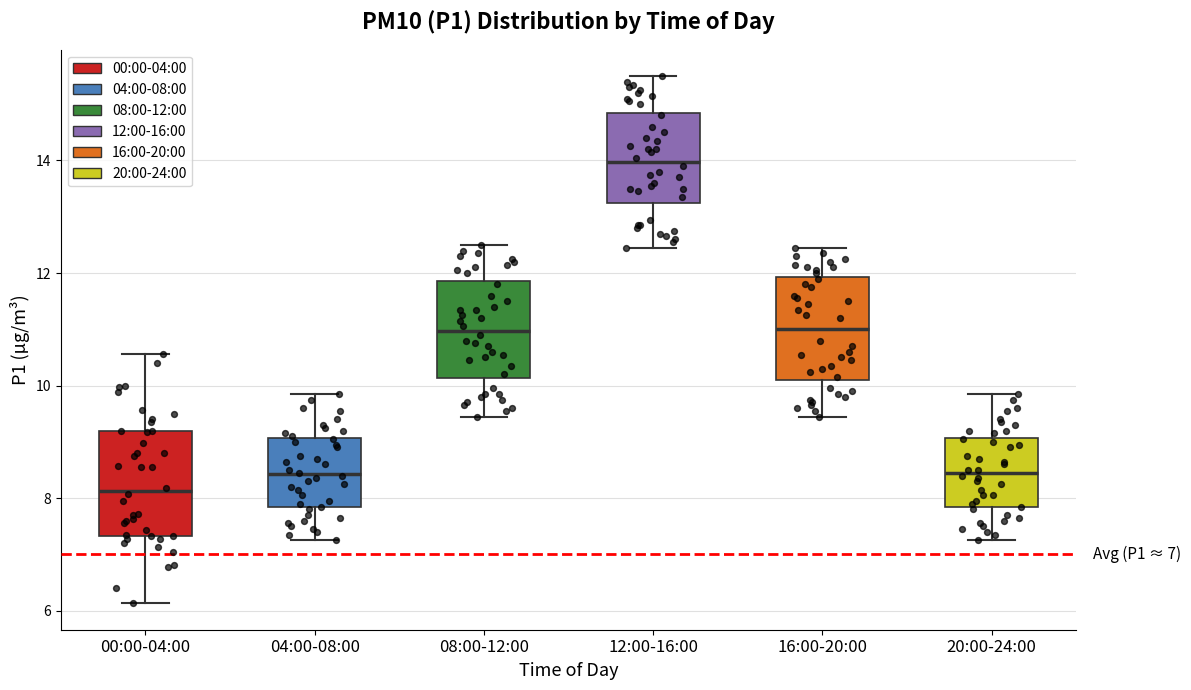

Which box's median line is the highest?

12:00-16:00